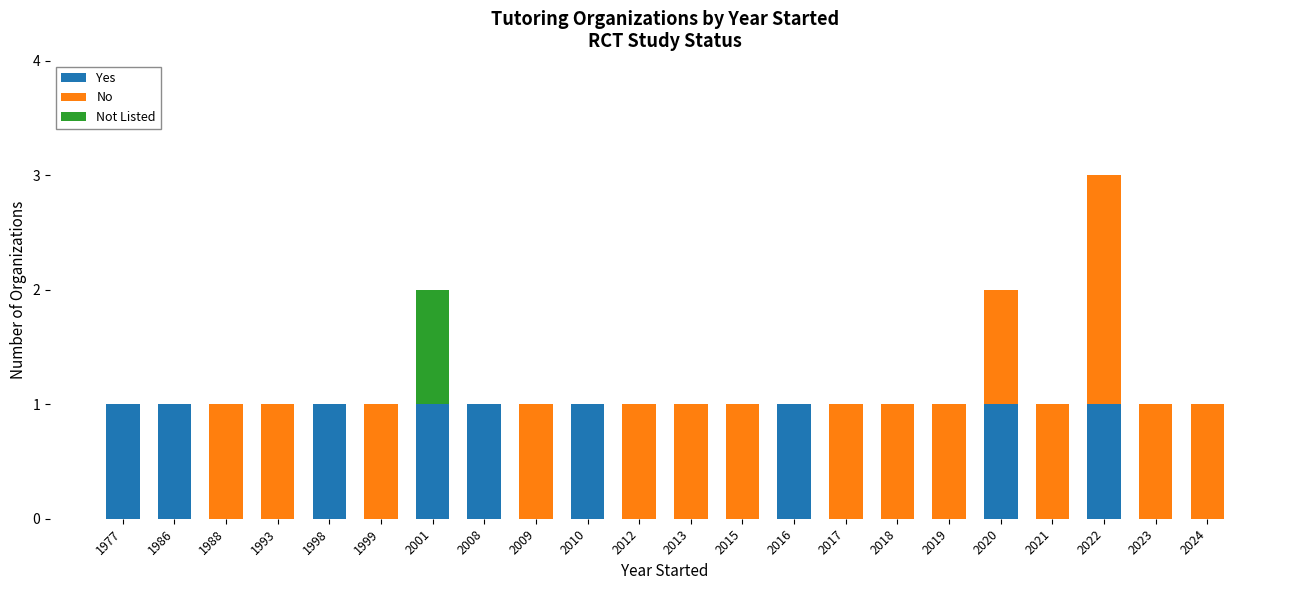

At which category is the sum across all series the highest?

2022